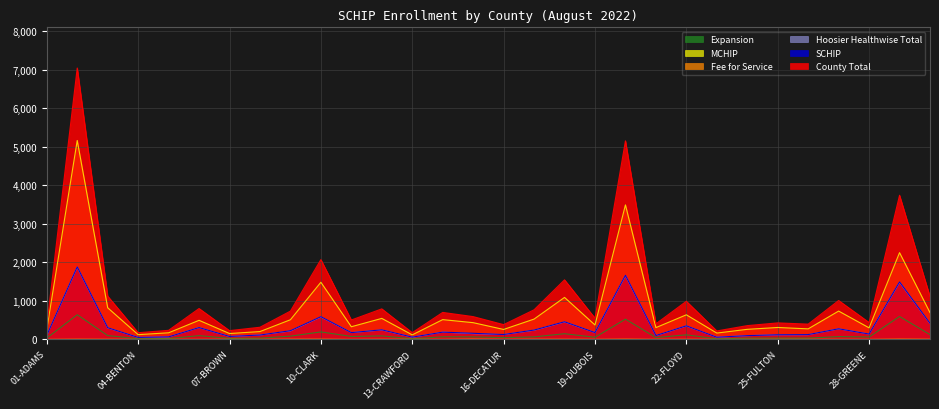

Is it true that Hoosier Healthwise Total equals 55 at 23-FOUNTAIN?

True